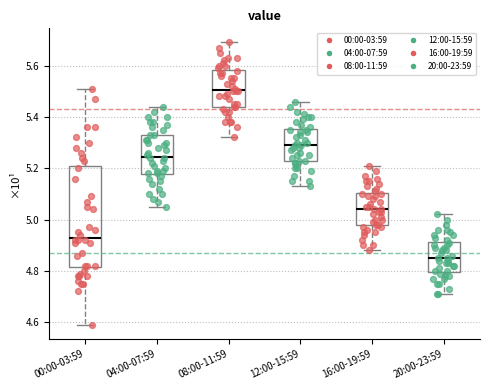

Which box's median line is the highest?

08:00-11:59